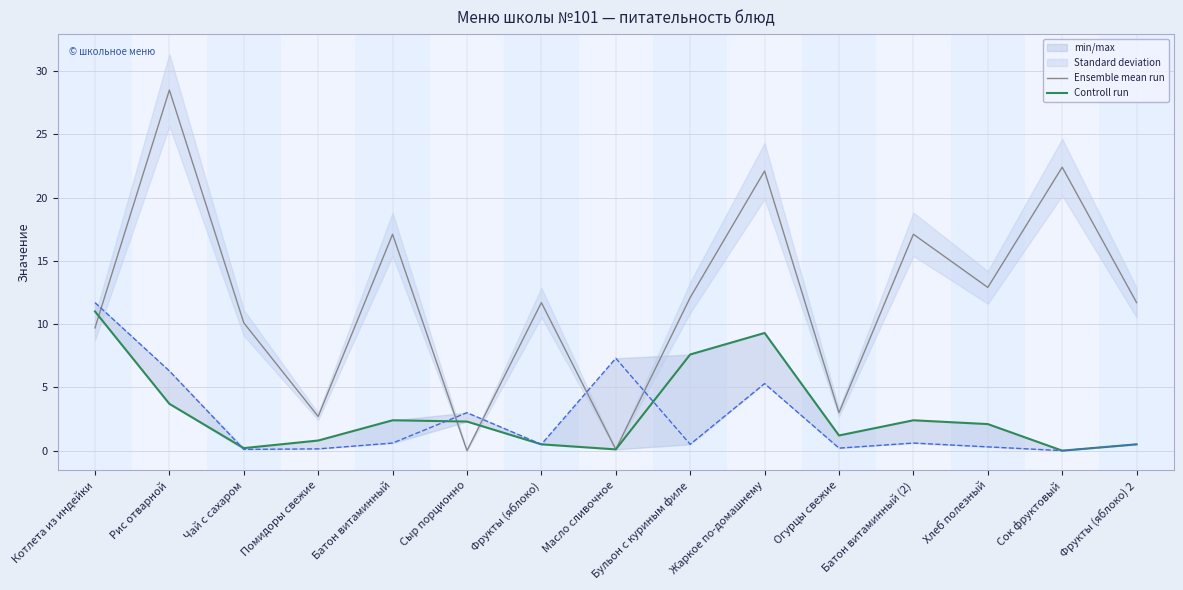

What is the spread (max minus min) of values at Рис отварной?

24.8